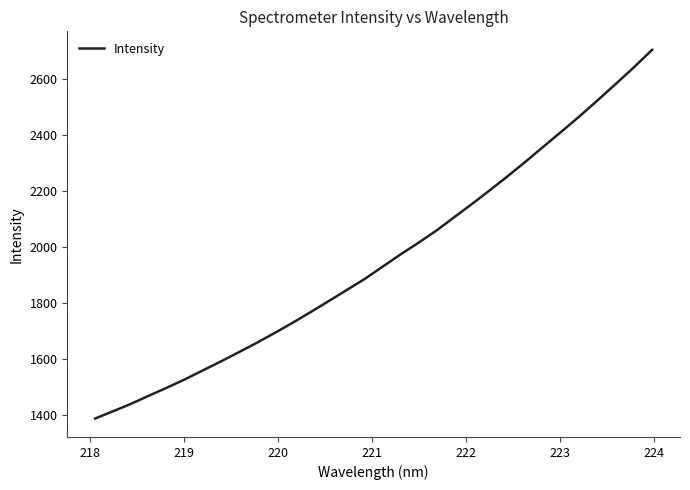

What is the maximum value shown in the chart?

2702.7